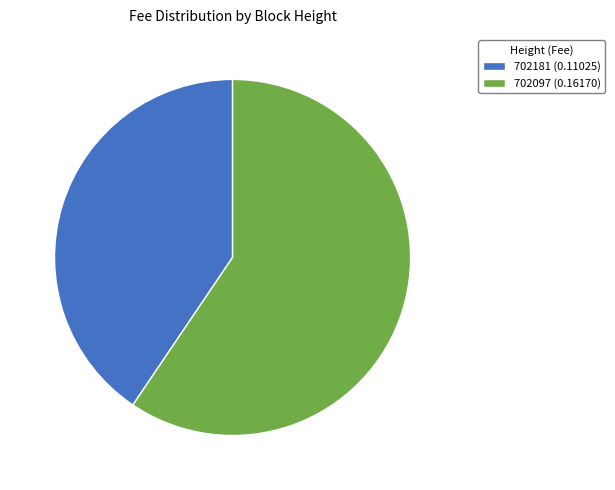

Between 702181 and 702097, which is larger?

702097